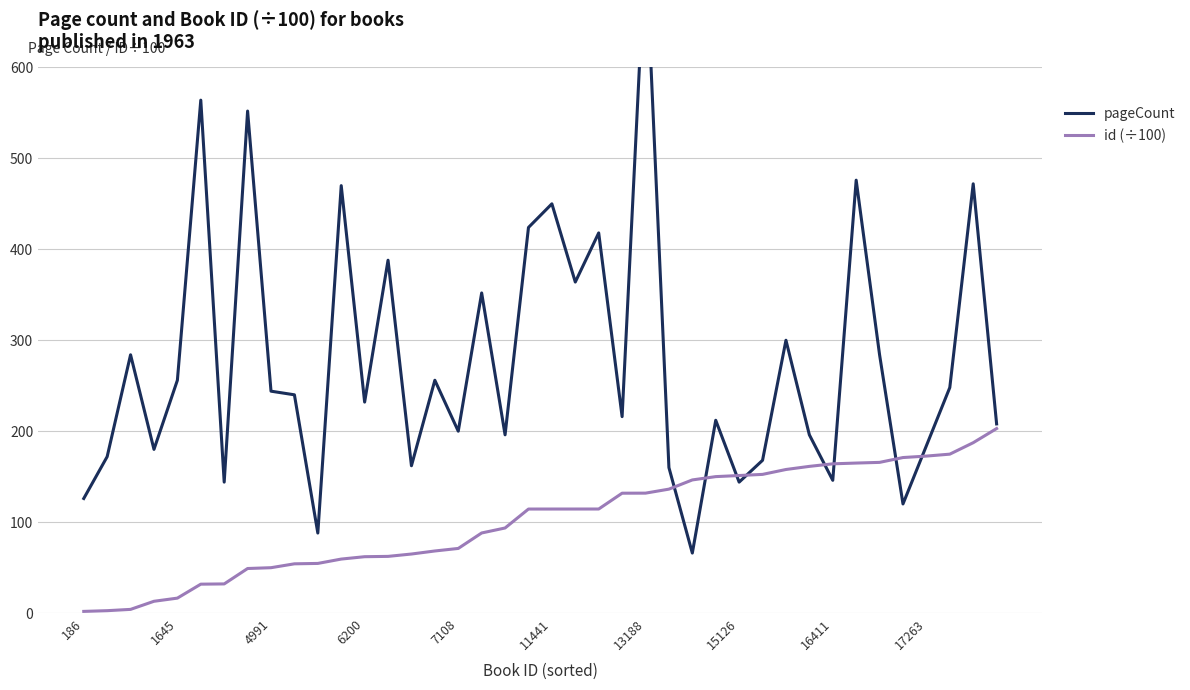

True or false: id (÷100) has a value of 209.2 at 13188.

False